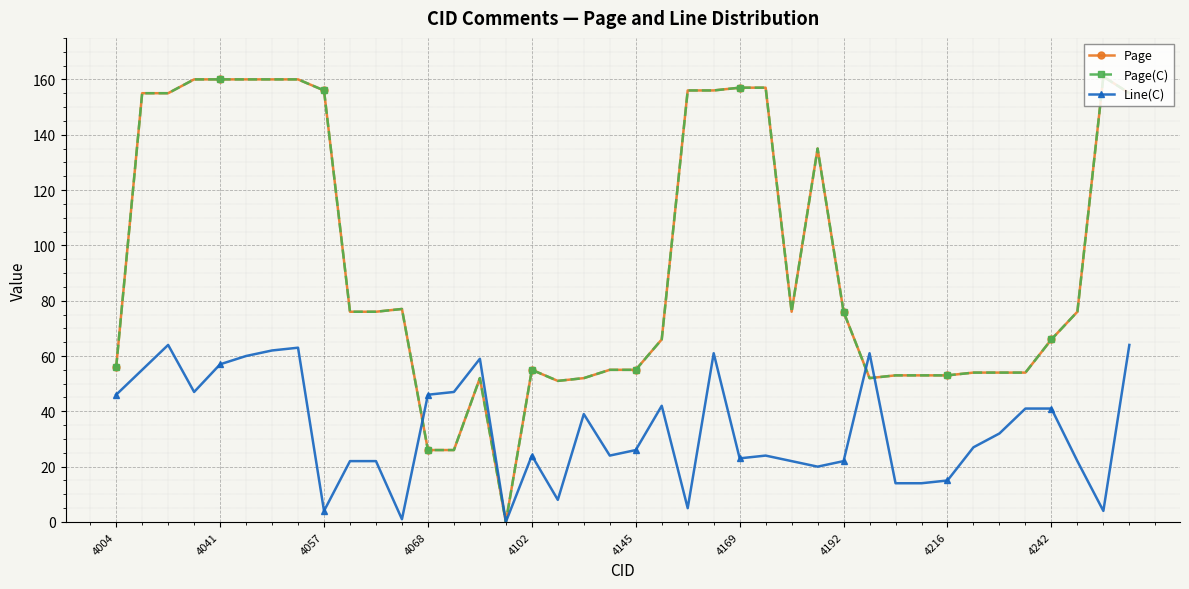

What is the greatest value displayed?

161